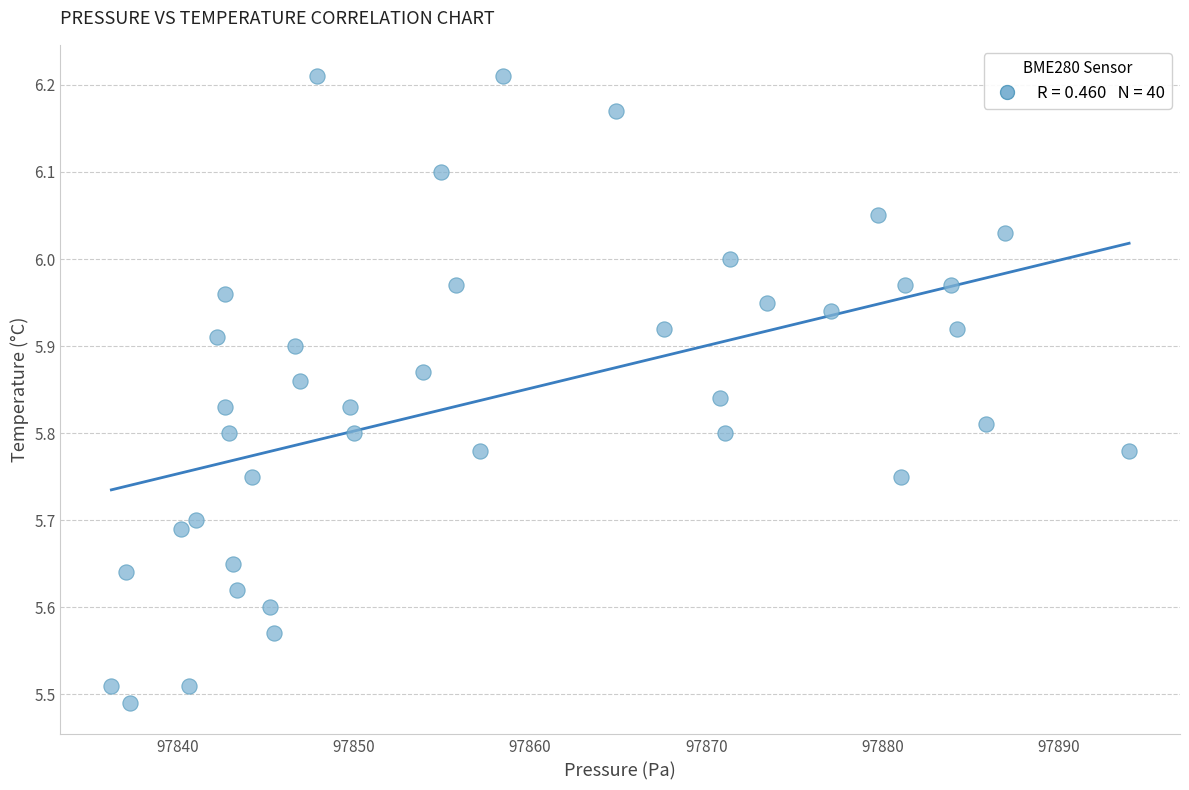

What is the range of Y values (max minus min)?

0.7